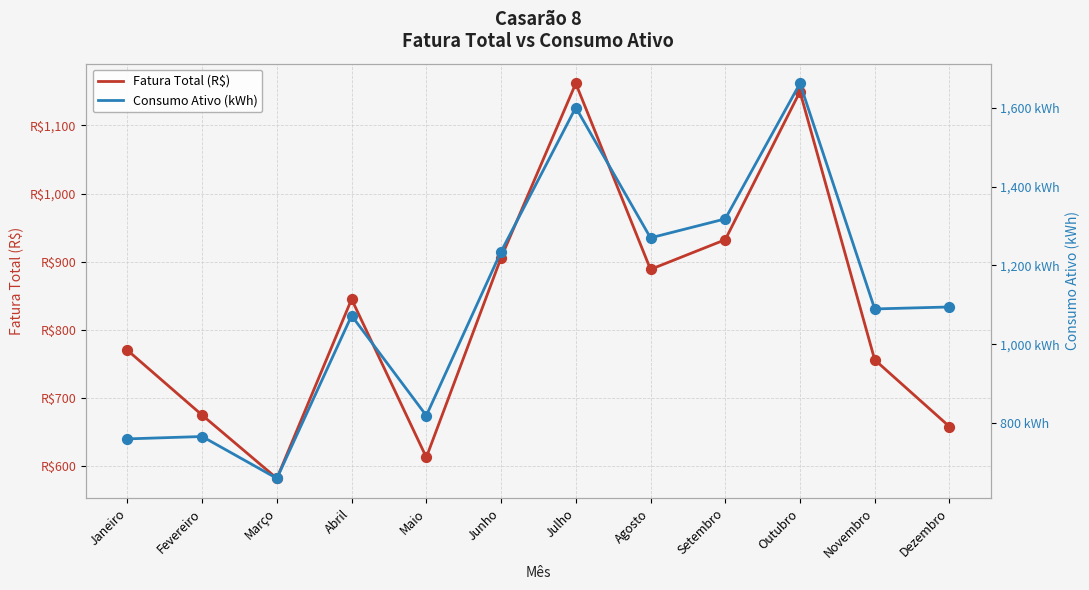

What is the total value across all series at Outubro?

2810.6